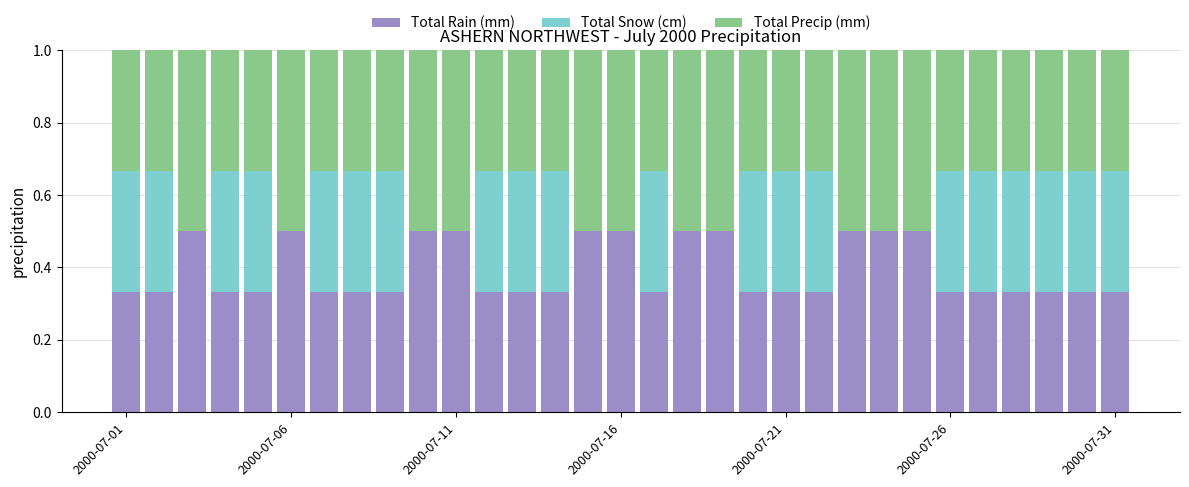

Which series has the widest spread of values?

Total Snow (cm)